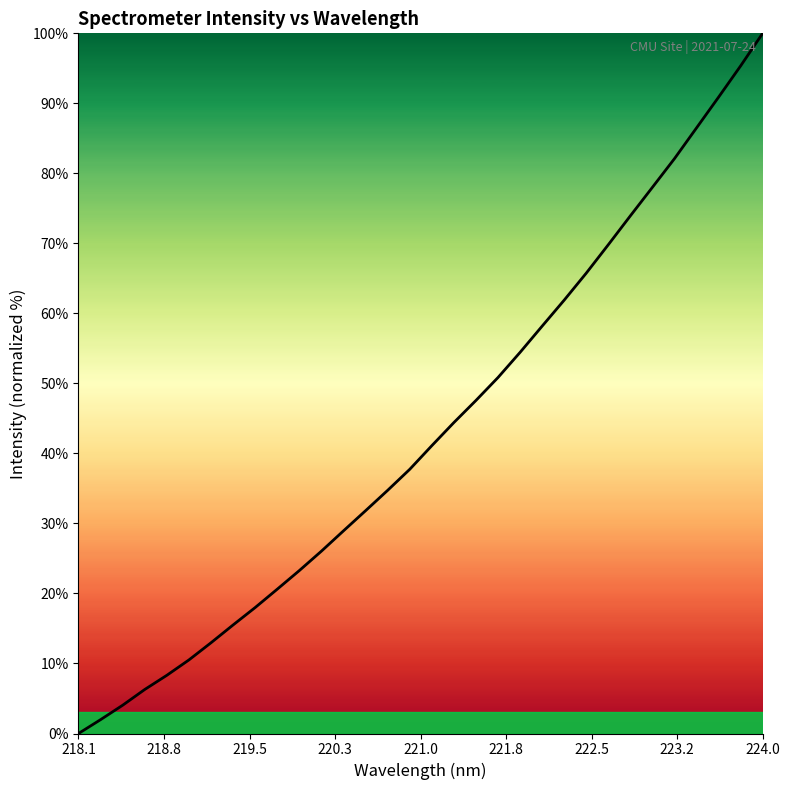

What is the maximum value shown in the chart?

100.0